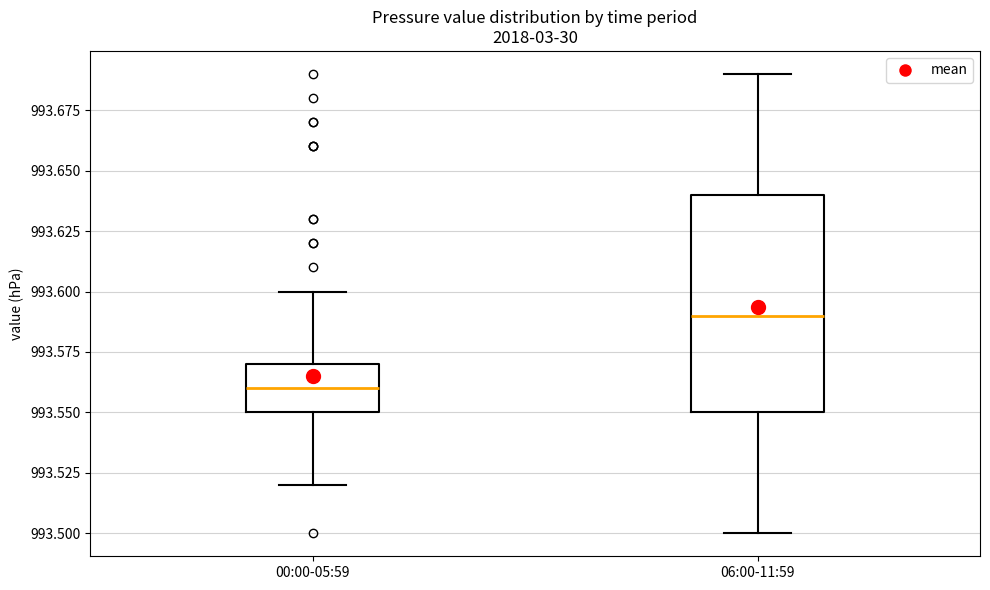

Which box is the tallest, from its lower edge to its upper edge?

06:00-11:59